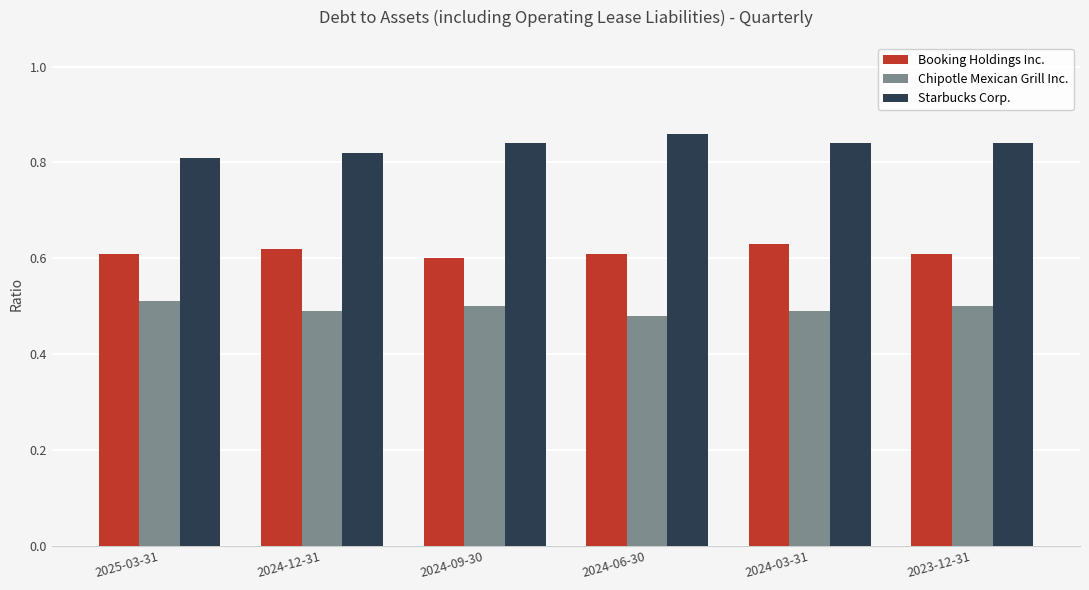

Rank the series by their maximum value, from lowest to highest.

Chipotle Mexican Grill Inc., Booking Holdings Inc., Starbucks Corp.